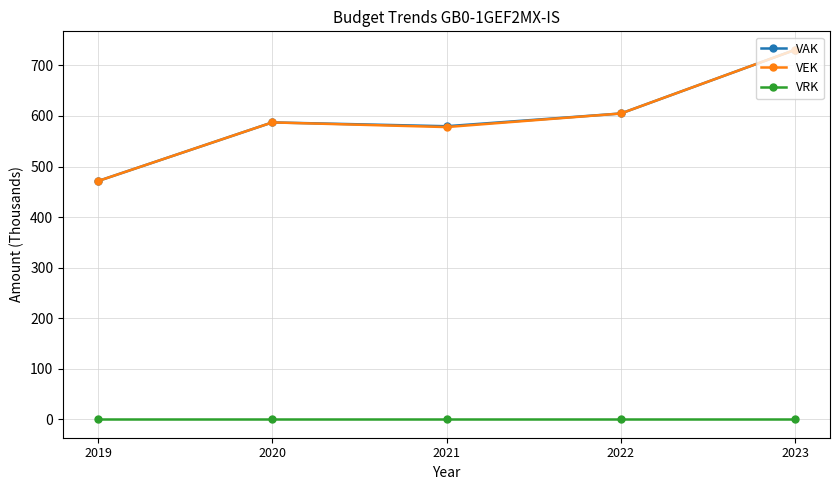

Reading right to left, extract all data points from this chart.

VAK: 731.0	604.9	579.8	587.3	471.2
VEK: 731.0	604.9	578.1	587.3	471.2
VRK: 0.0	0.0	0.0	0.0	0.0